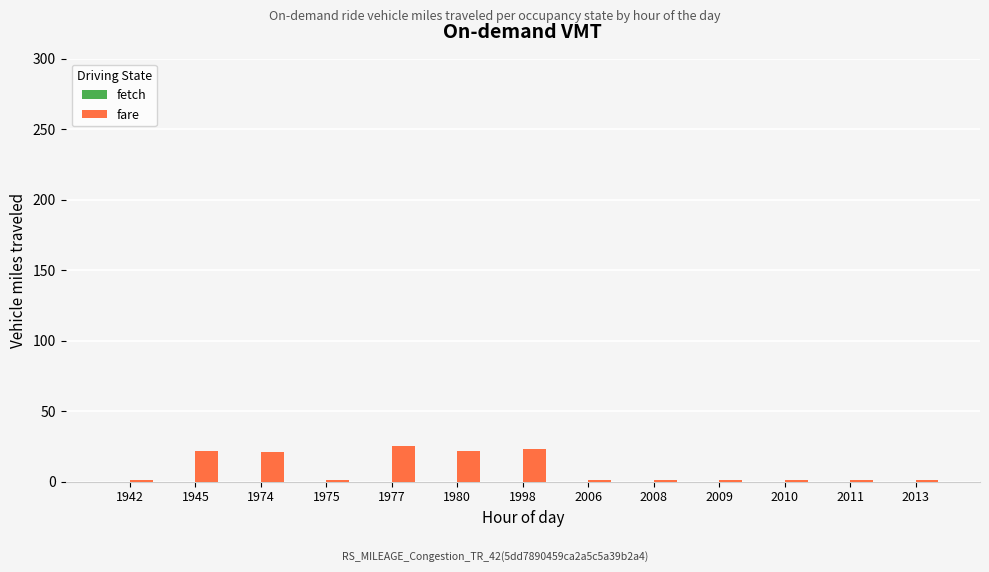

What is the greatest value displayed?

25